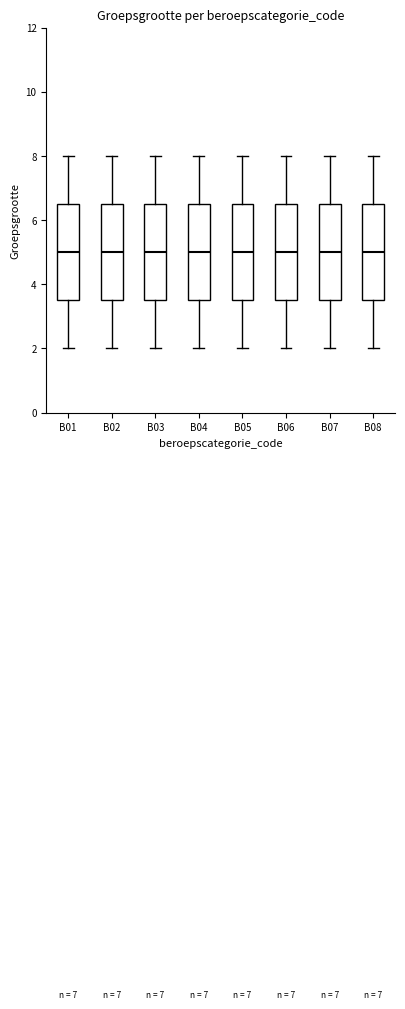

Reading left to right, transcribe this box plot: for each box, give where its median line is, the range the box spans, and where its two whiskers end, as read against the y-axis. The values are not printed on the chart, so give them approximately, as read against the axis.

B01: median 5.0, box 3.6 to 6.6, whiskers 2.0 to 8.0
B02: median 5.0, box 3.6 to 6.6, whiskers 2.0 to 8.0
B03: median 5.0, box 3.6 to 6.6, whiskers 2.0 to 8.0
B04: median 5.0, box 3.6 to 6.6, whiskers 2.0 to 8.0
B05: median 5.0, box 3.6 to 6.6, whiskers 2.0 to 8.0
B06: median 5.0, box 3.6 to 6.6, whiskers 2.0 to 8.0
B07: median 5.0, box 3.6 to 6.6, whiskers 2.0 to 8.0
B08: median 5.0, box 3.6 to 6.6, whiskers 2.0 to 8.0